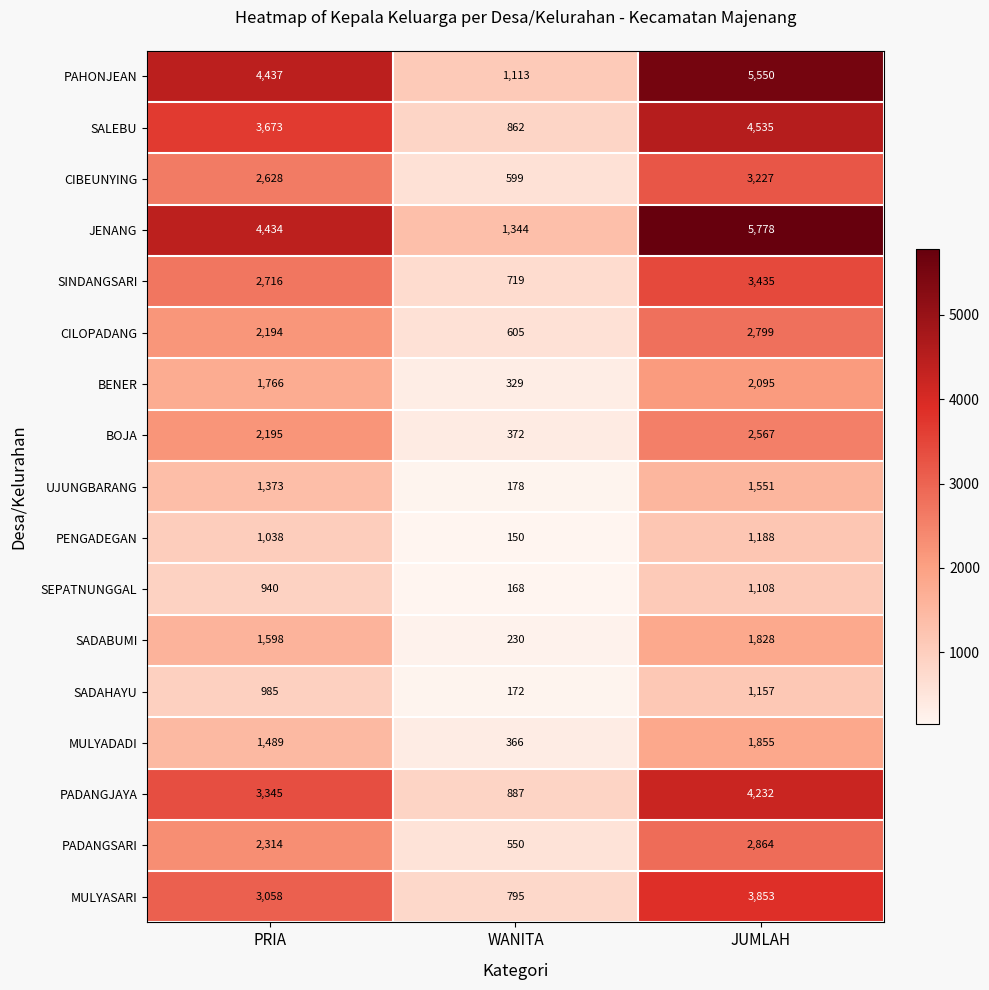

Where is SALEBU nearest to the value 2698?

PRIA